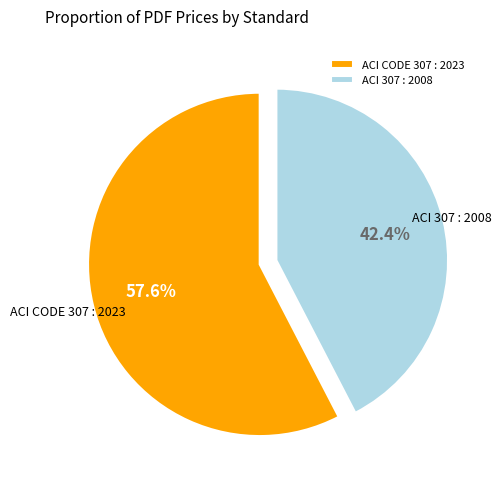

What percentage is the ACI CODE 307 : 2023 slice, to the nearest percent?

58%